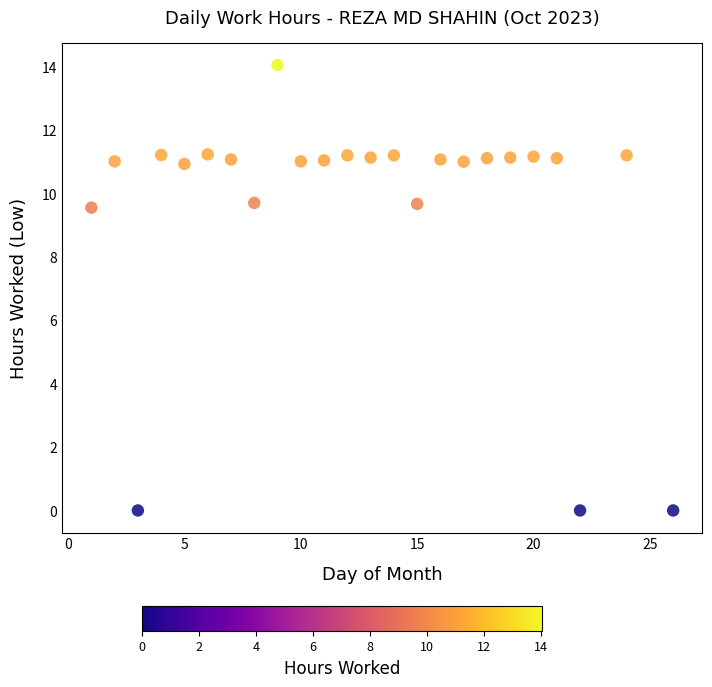

Count the number of points in this scatter plot.

24